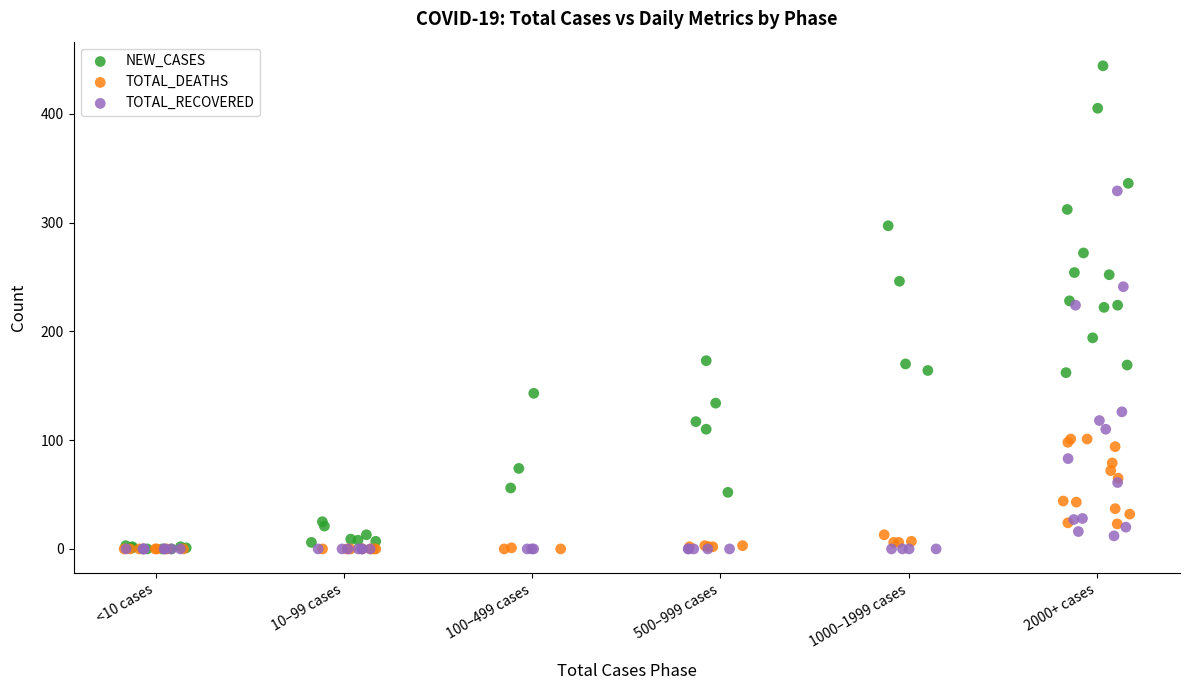

Which series reaches the maximum Y coordinate?

NEW_CASES